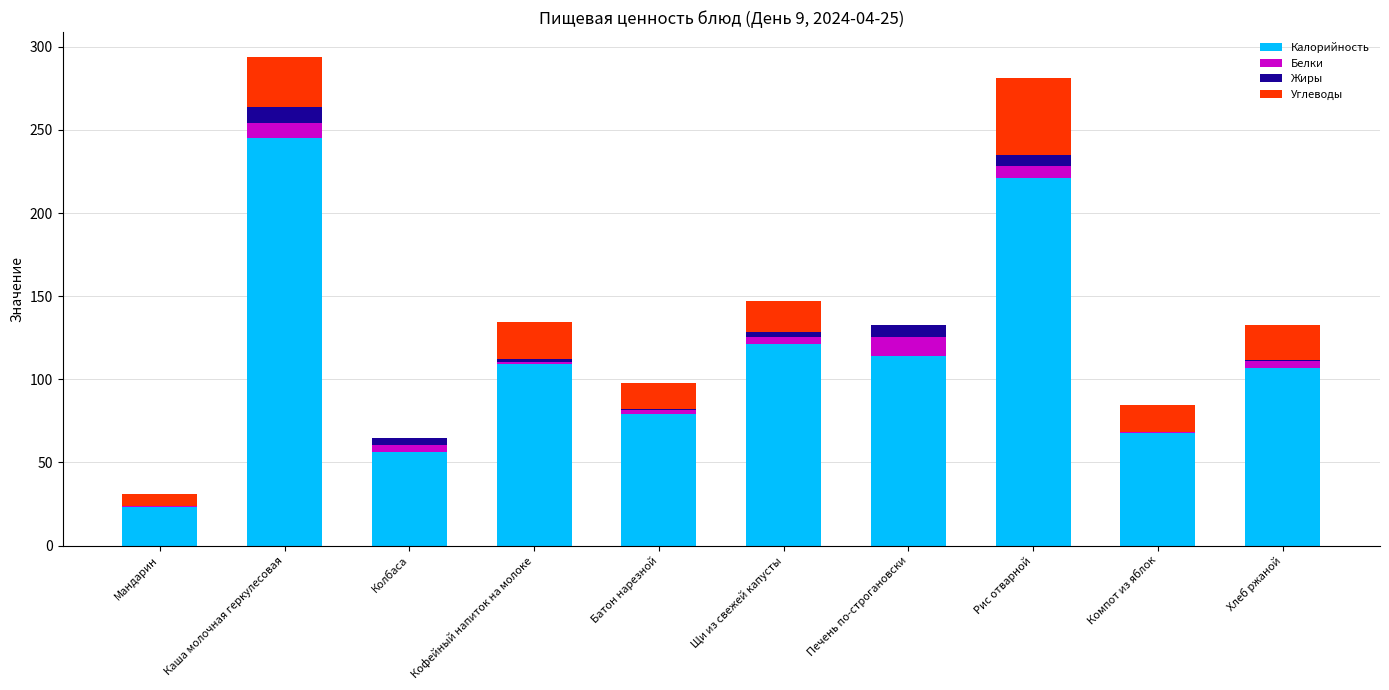

What is the sum of all Калорийность values?

1143.0